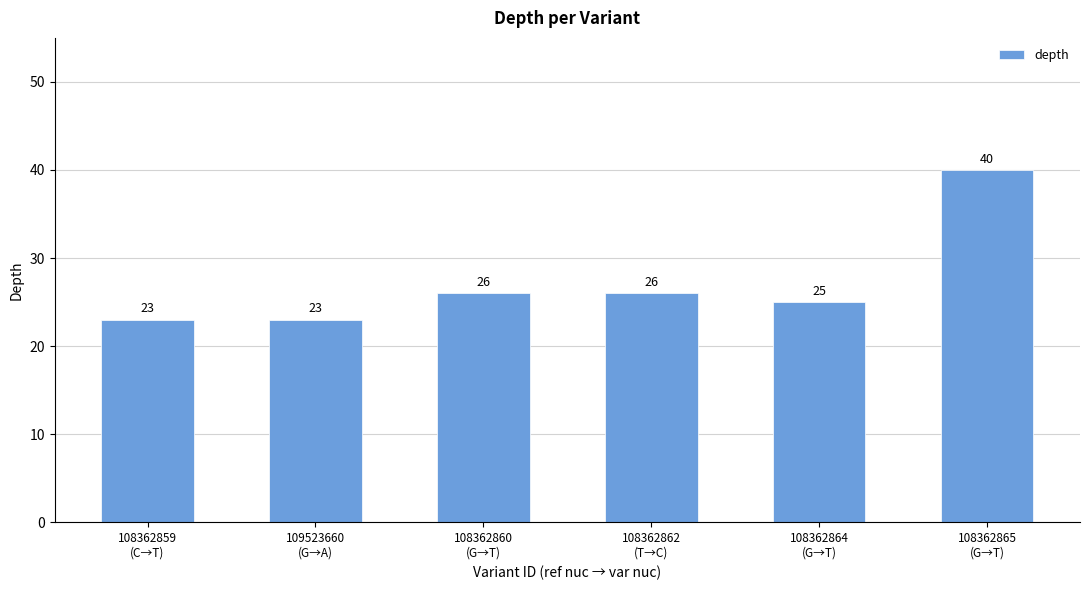

Approximately how many times larger is the value at 108362859
(C→T) compared to 108362865
(G→T)?

0.6